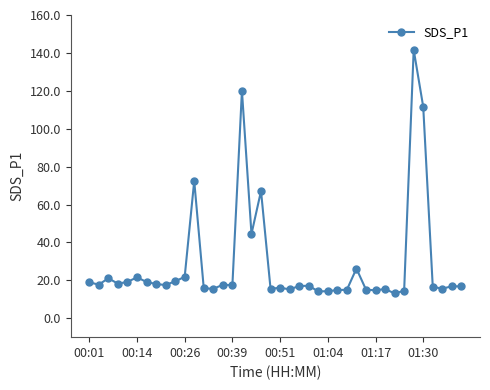

What is the value of the 1st point from the left?

18.9